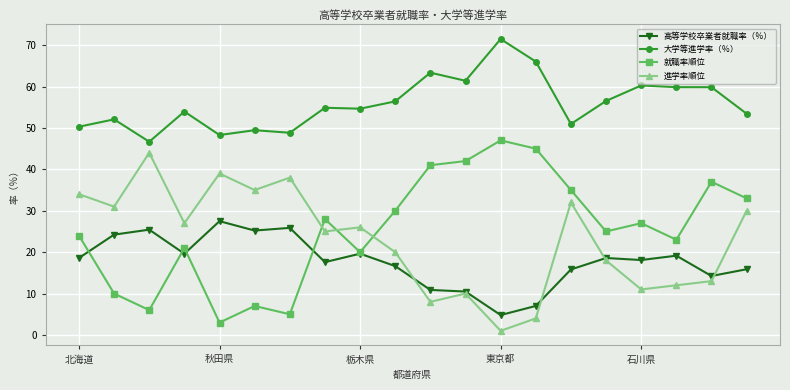

True or false: 就職率順位 has more than 0 points higher than both neighbors.

True